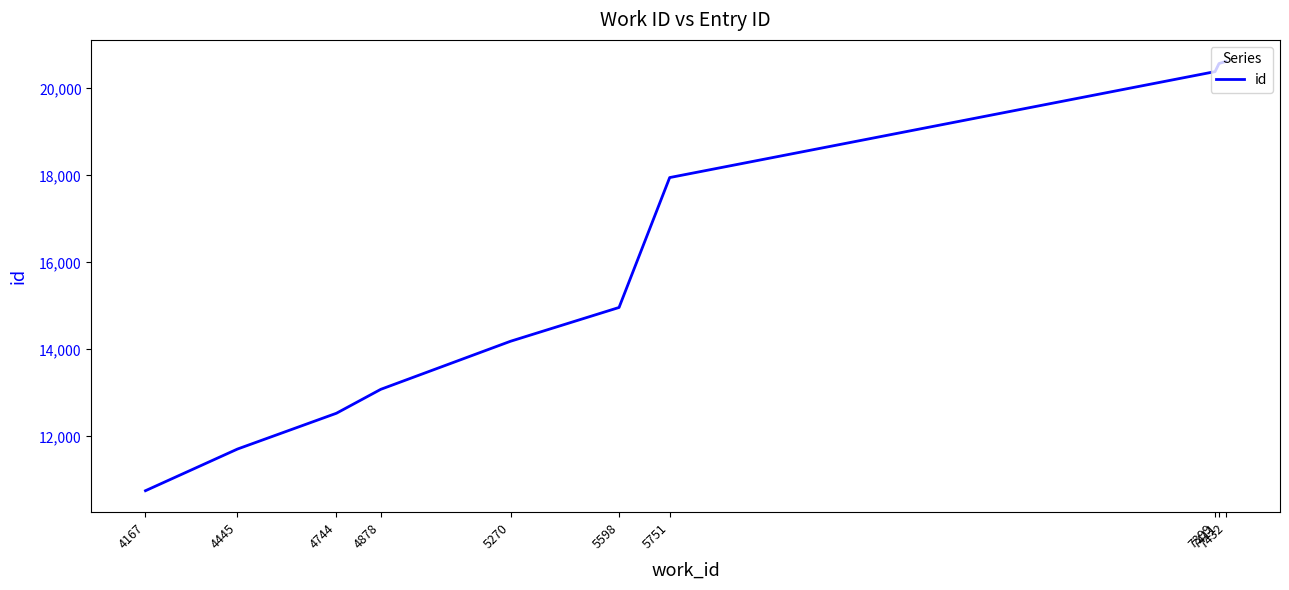

What is the greatest value displayed?

20623